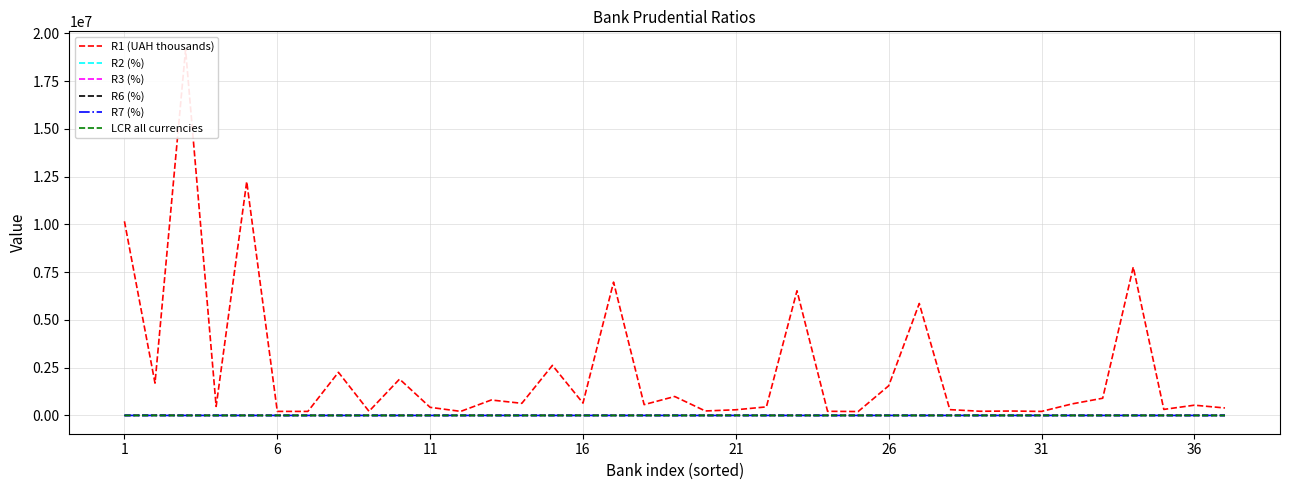

How many data points in R6 (%) are above 92?

19